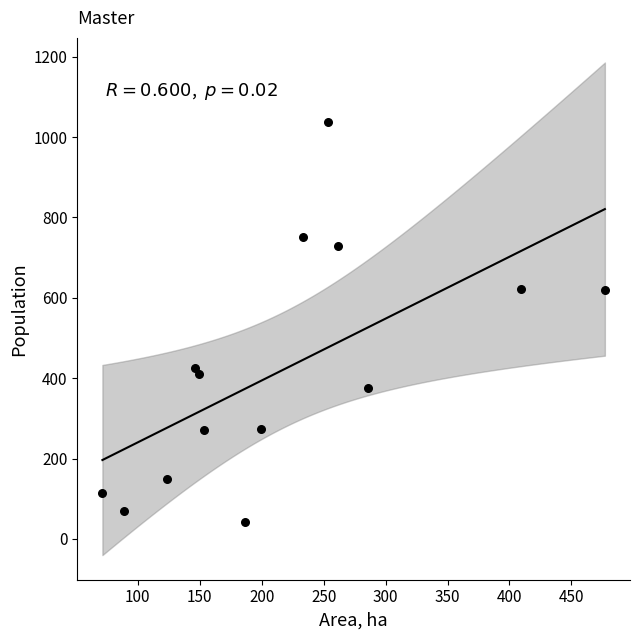

What is the range of Y values (max minus min)?

995